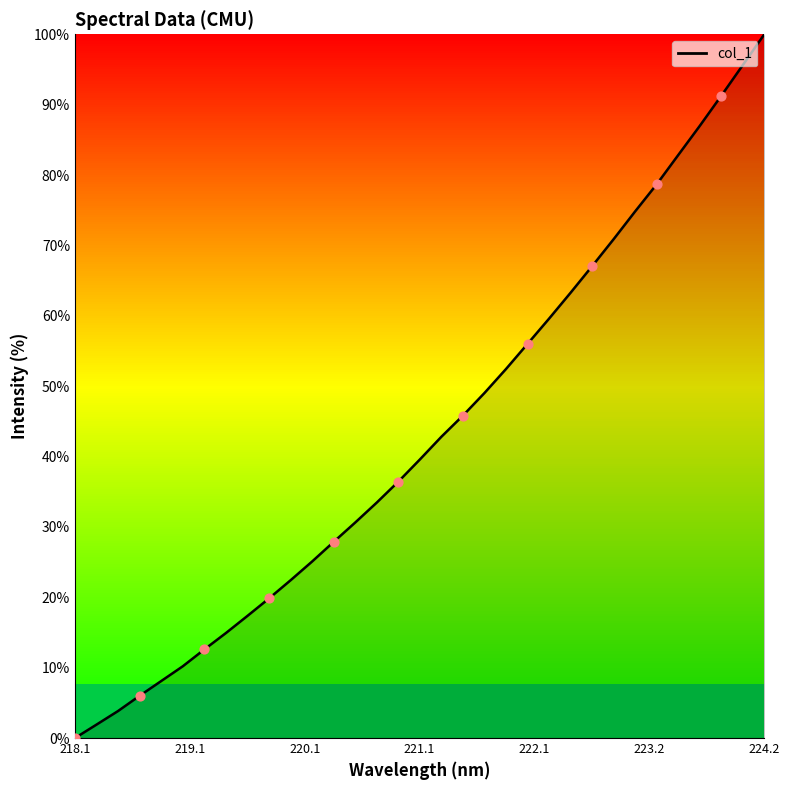

What is the difference between the maximum and minimum values?

100.0